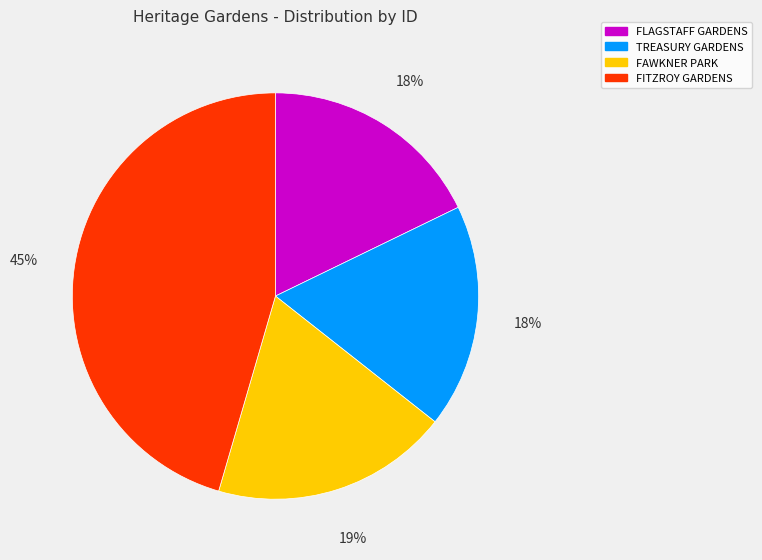

Combined, do FLAGSTAFF GARDENS and FAWKNER PARK account for over 50%?

No